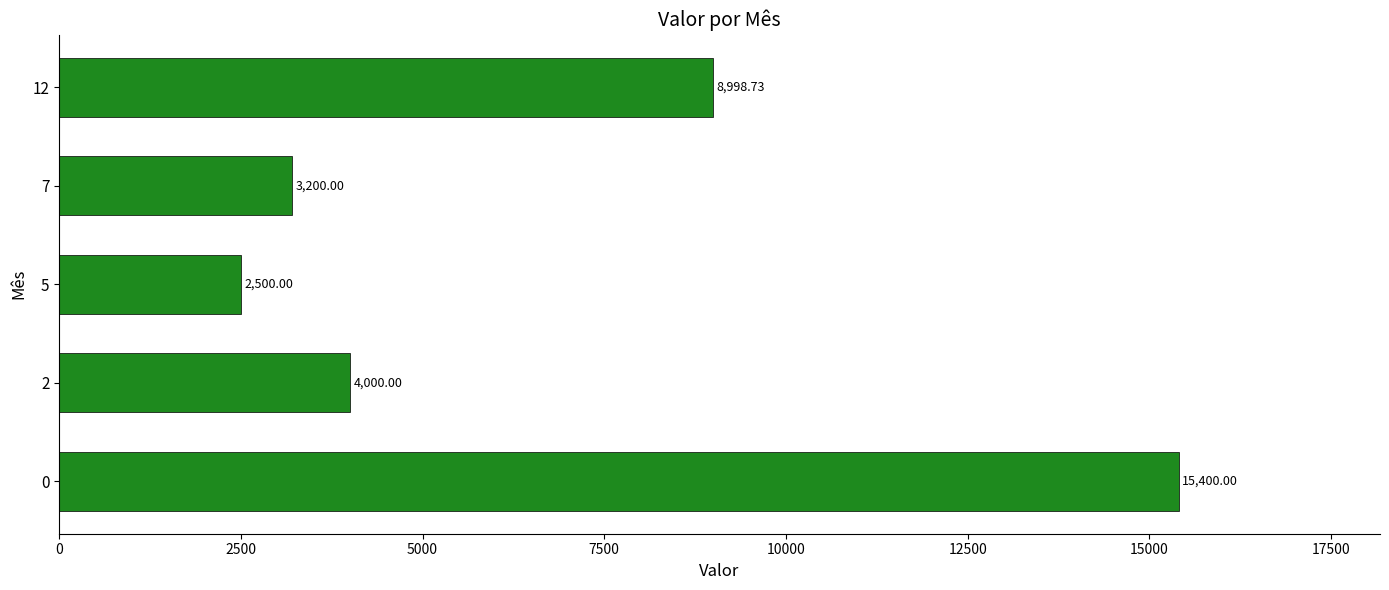

At which label is the value closest to 8950?

12